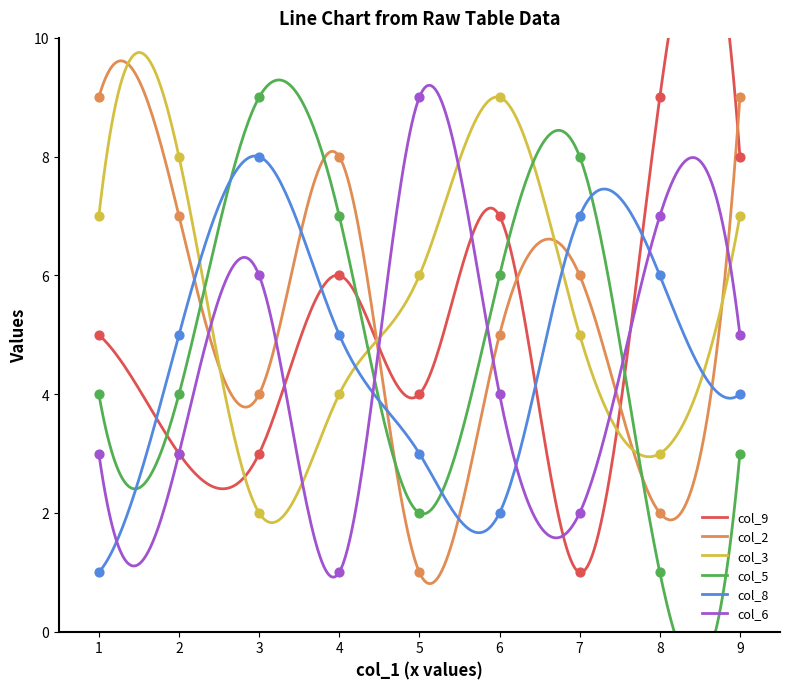

What is the highest value of the col_6 series?

9.2